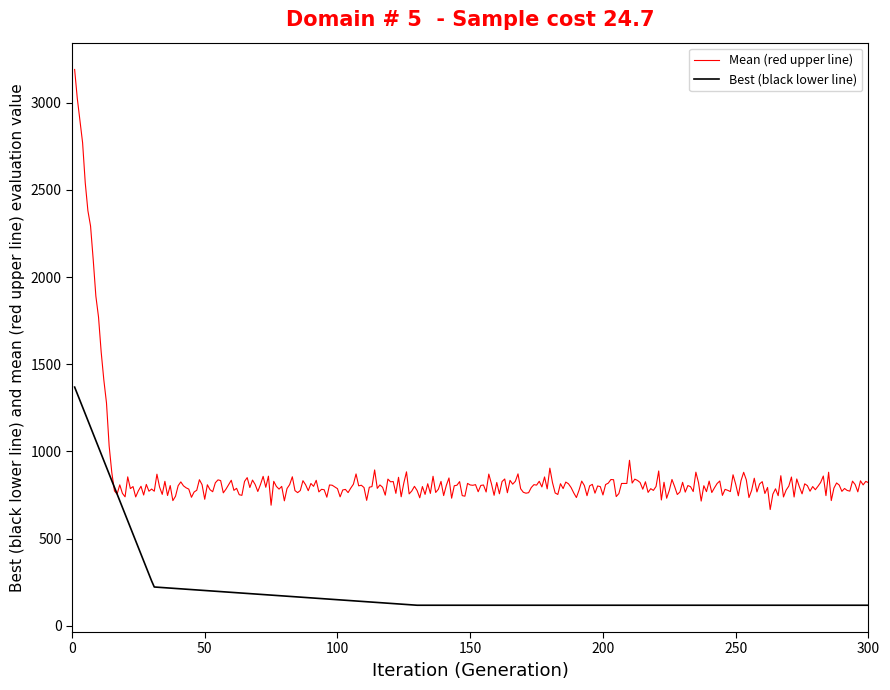

Which series has the largest total across all categories?

Mean (red upper line)